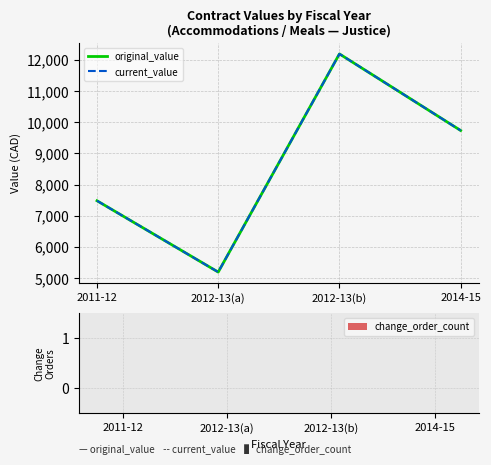

What value does the current_value series have at 2012-13(b)?

12190.0